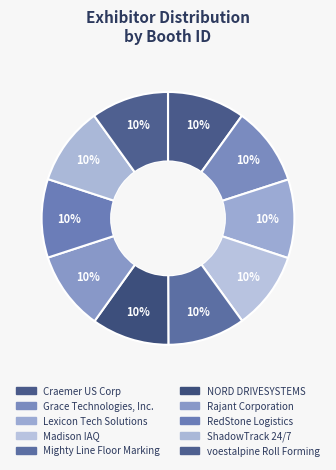

Does Grace Technologies, Inc. represent more than half of the total?

No